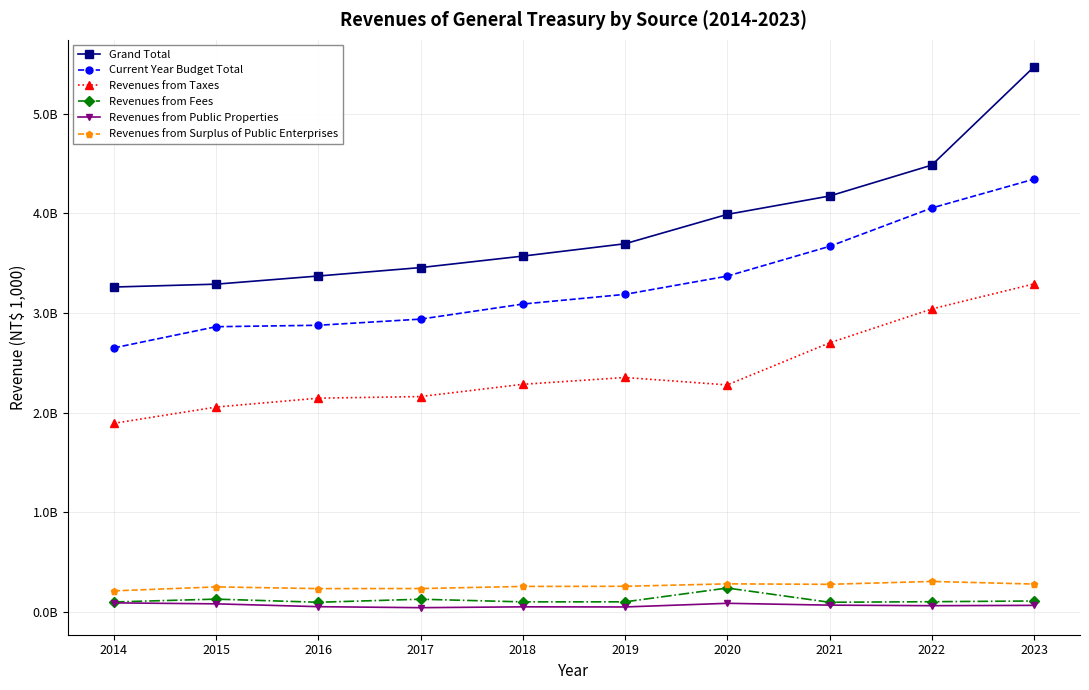

Reading right to left, what are all the values shown in this chart?

Grand Total: 2023=5470278195	2022=4484039569	2021=4173705849	2020=3989494447	2019=3694633910	2018=3570551780	2017=3455344606	2016=3370784320	2015=3288792039	2014=3260091222
Current Year Budget Total: 2023=4343289195	2022=4053459487	2021=3668353447	2020=3369575998	2019=3186562909	2018=3089240787	2017=2937849139	2016=2876274209	2015=2861766563	2014=2649063997
Revenues from Taxes: 2023=3291644404	2022=3039702983	2021=2699523148	2020=2277367898	2019=2351801598	2018=2283541452	2017=2160455660	2016=2144282882	2015=2054950050	2014=1891843332
Revenues from Fees: 2023=108068459	2022=100776085	2021=95169380	2020=238271683	2019=99528941	2018=99101272	2017=125705892	2016=95296154	2015=126739177	2014=98198384
Revenues from Public Properties: 2023=63919598	2022=60990599	2021=66320333	2020=84775169	2019=48150459	2018=49364806	2017=40840599	2016=50959466	2015=79369654	2014=89222121
Revenues from Surplus of Public Enterprises: 2023=277984478	2022=304381276	2021=275349289	2020=280057975	2019=255540036	2018=254201221	2017=233025696	2016=232342610	2015=249505717	2014=209660929